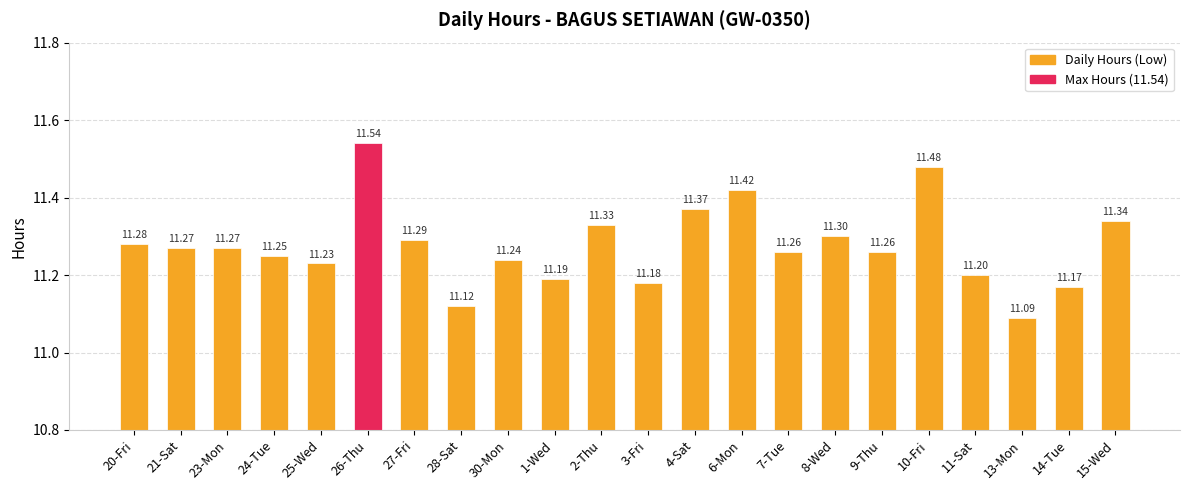

What is the sum of the values at 21-Sat and 27-Fri?

22.6